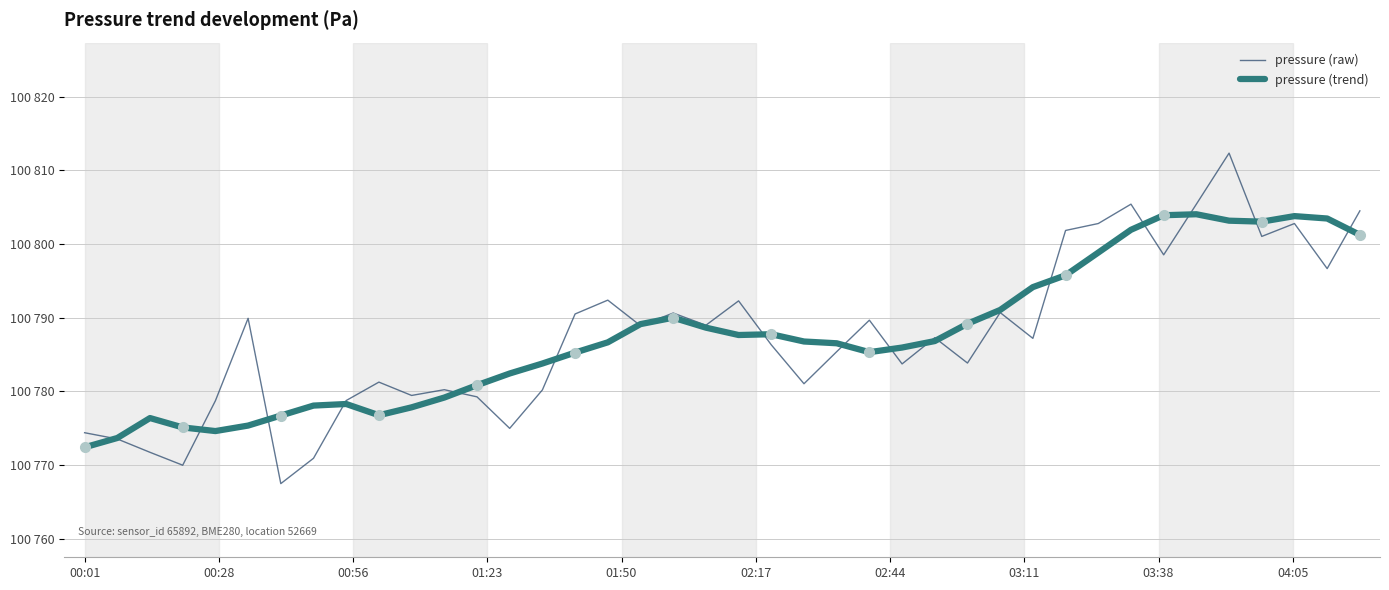

Is the value of pressure (trend) at 19 greater than the value of pressure (raw) at 19?

No